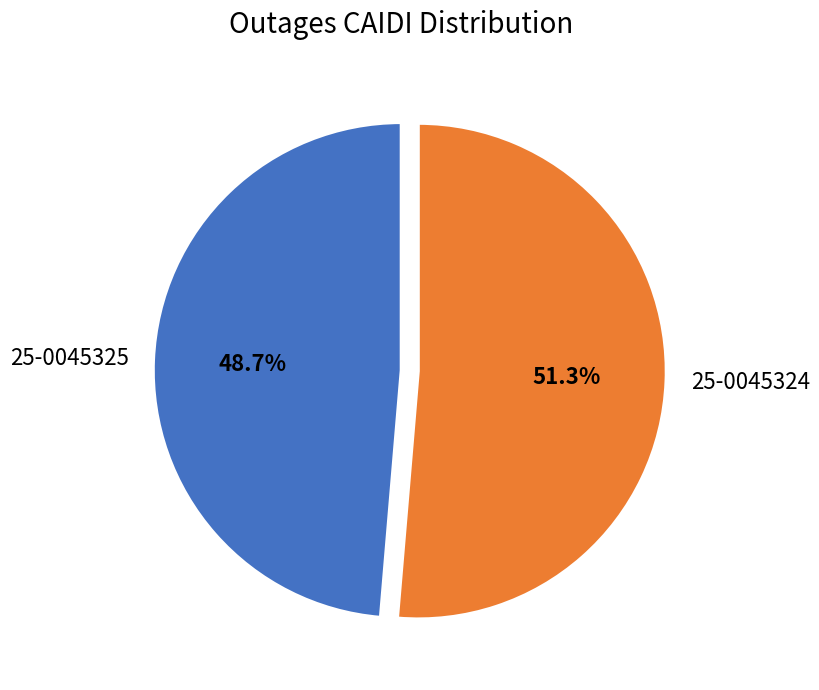

Count the number of slices in the pie.

2